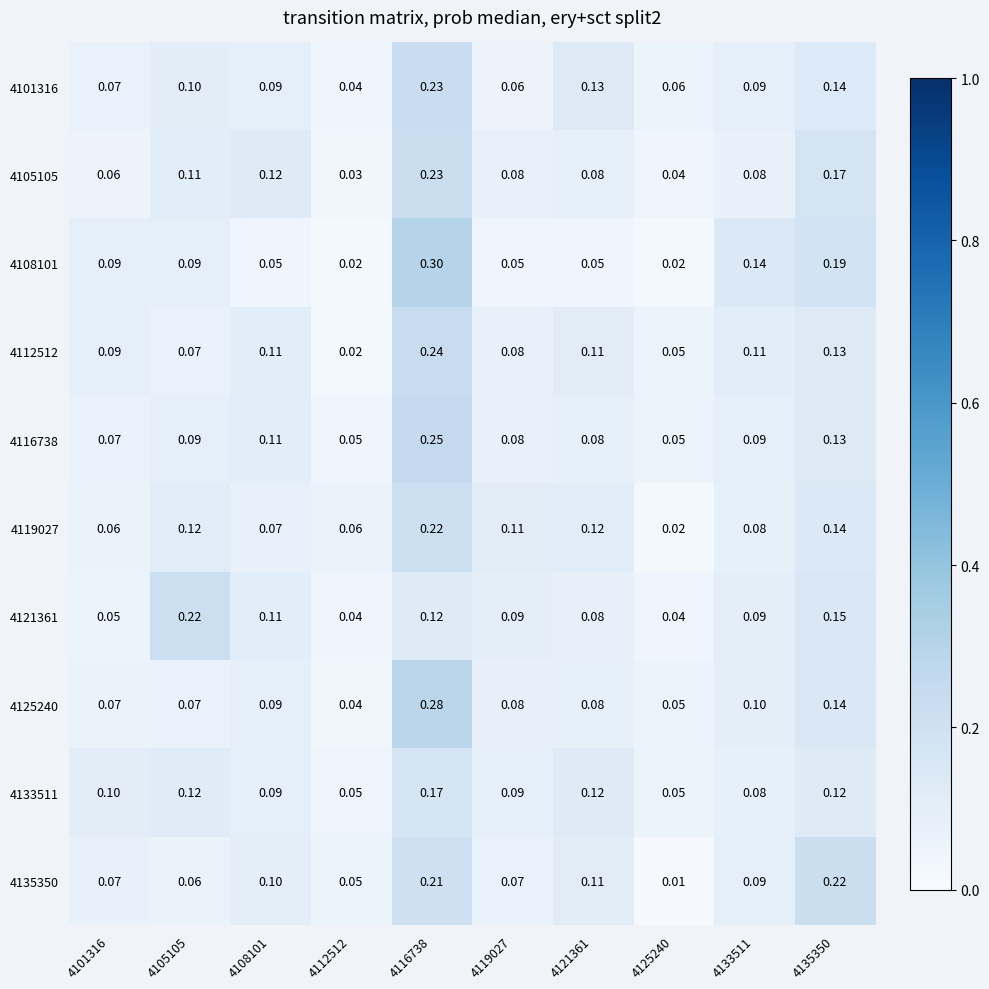

Is the value of 4101316 at 4116738 greater than the value of 4125240 at 4108101?

Yes